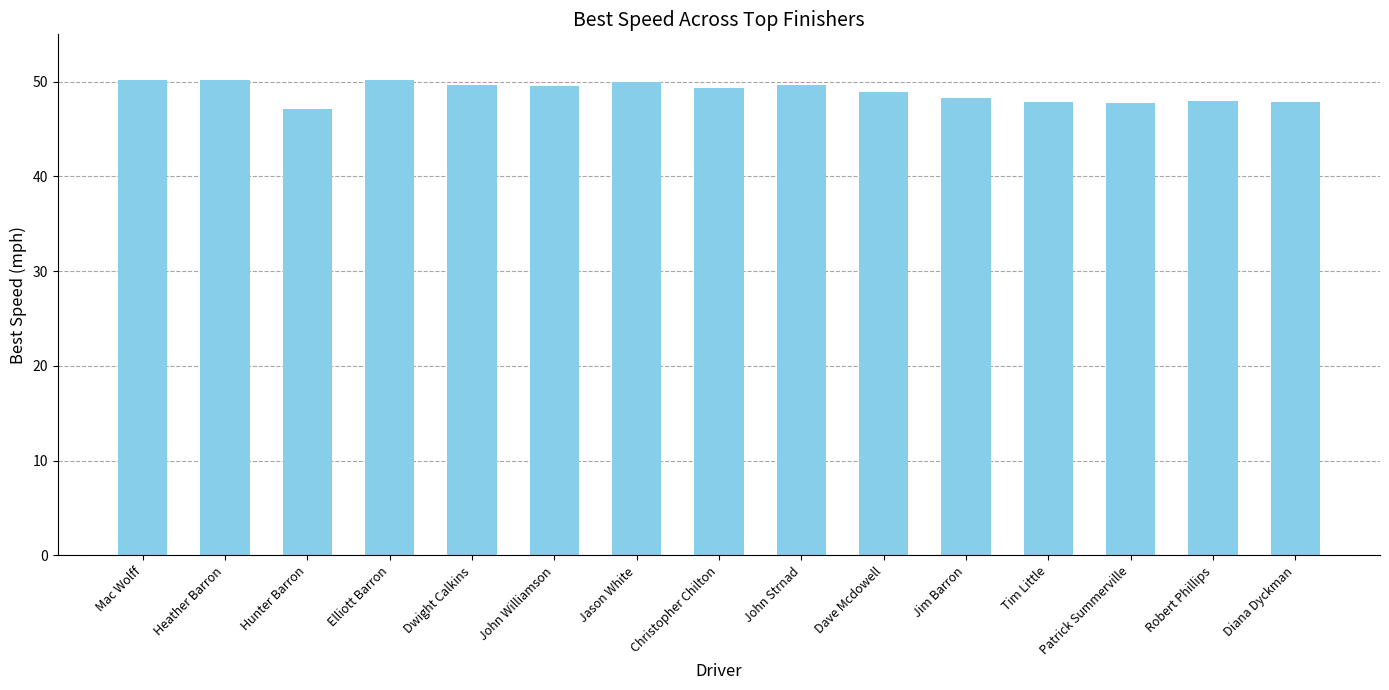

What is the change in value from Jason White to Patrick Summerville?

-2.3